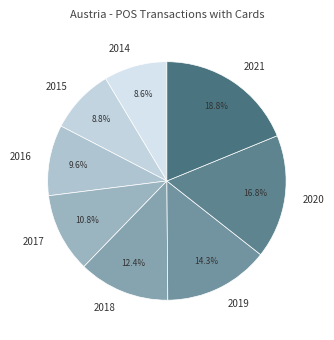

What is the total percentage of 2014 and 2019?

22.9%